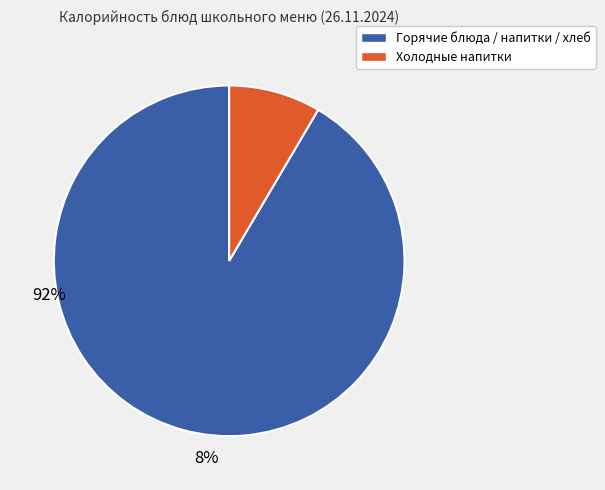

Is there any slice that represents more than half of the pie?

Yes